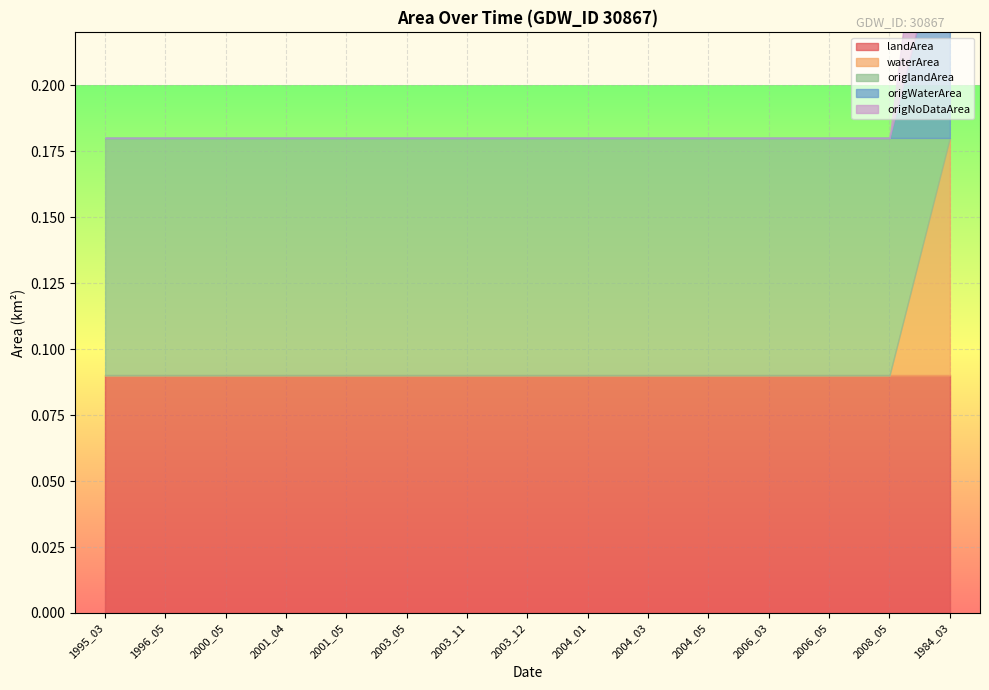

At which label is waterArea closest to 0?

1995_03